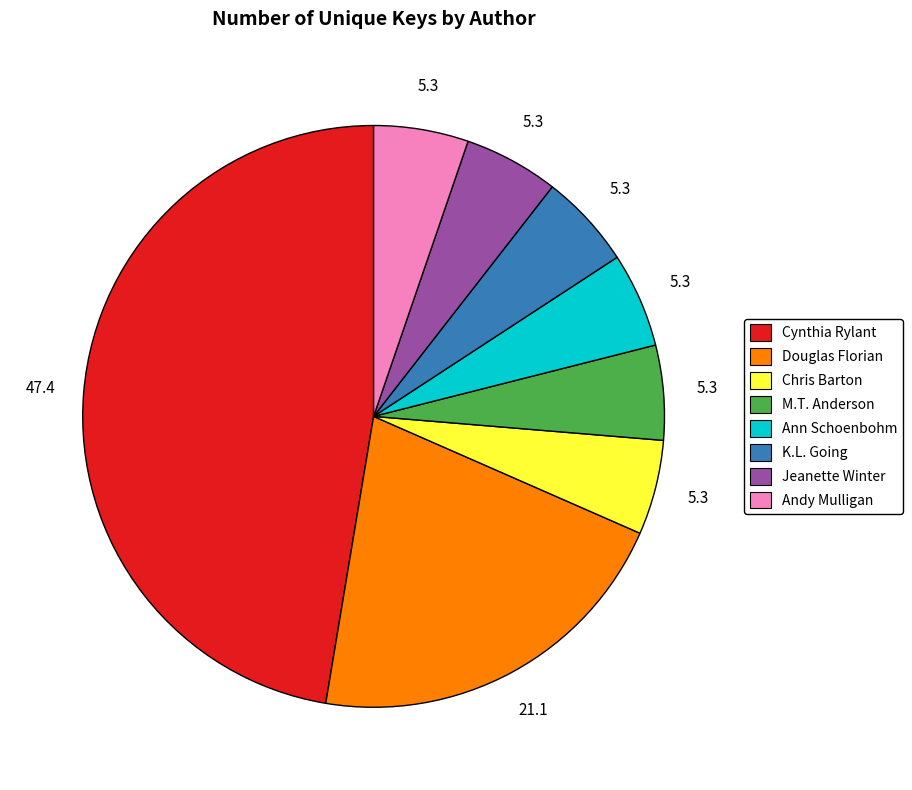

Combined, do Cynthia Rylant and Chris Barton account for over 50%?

Yes